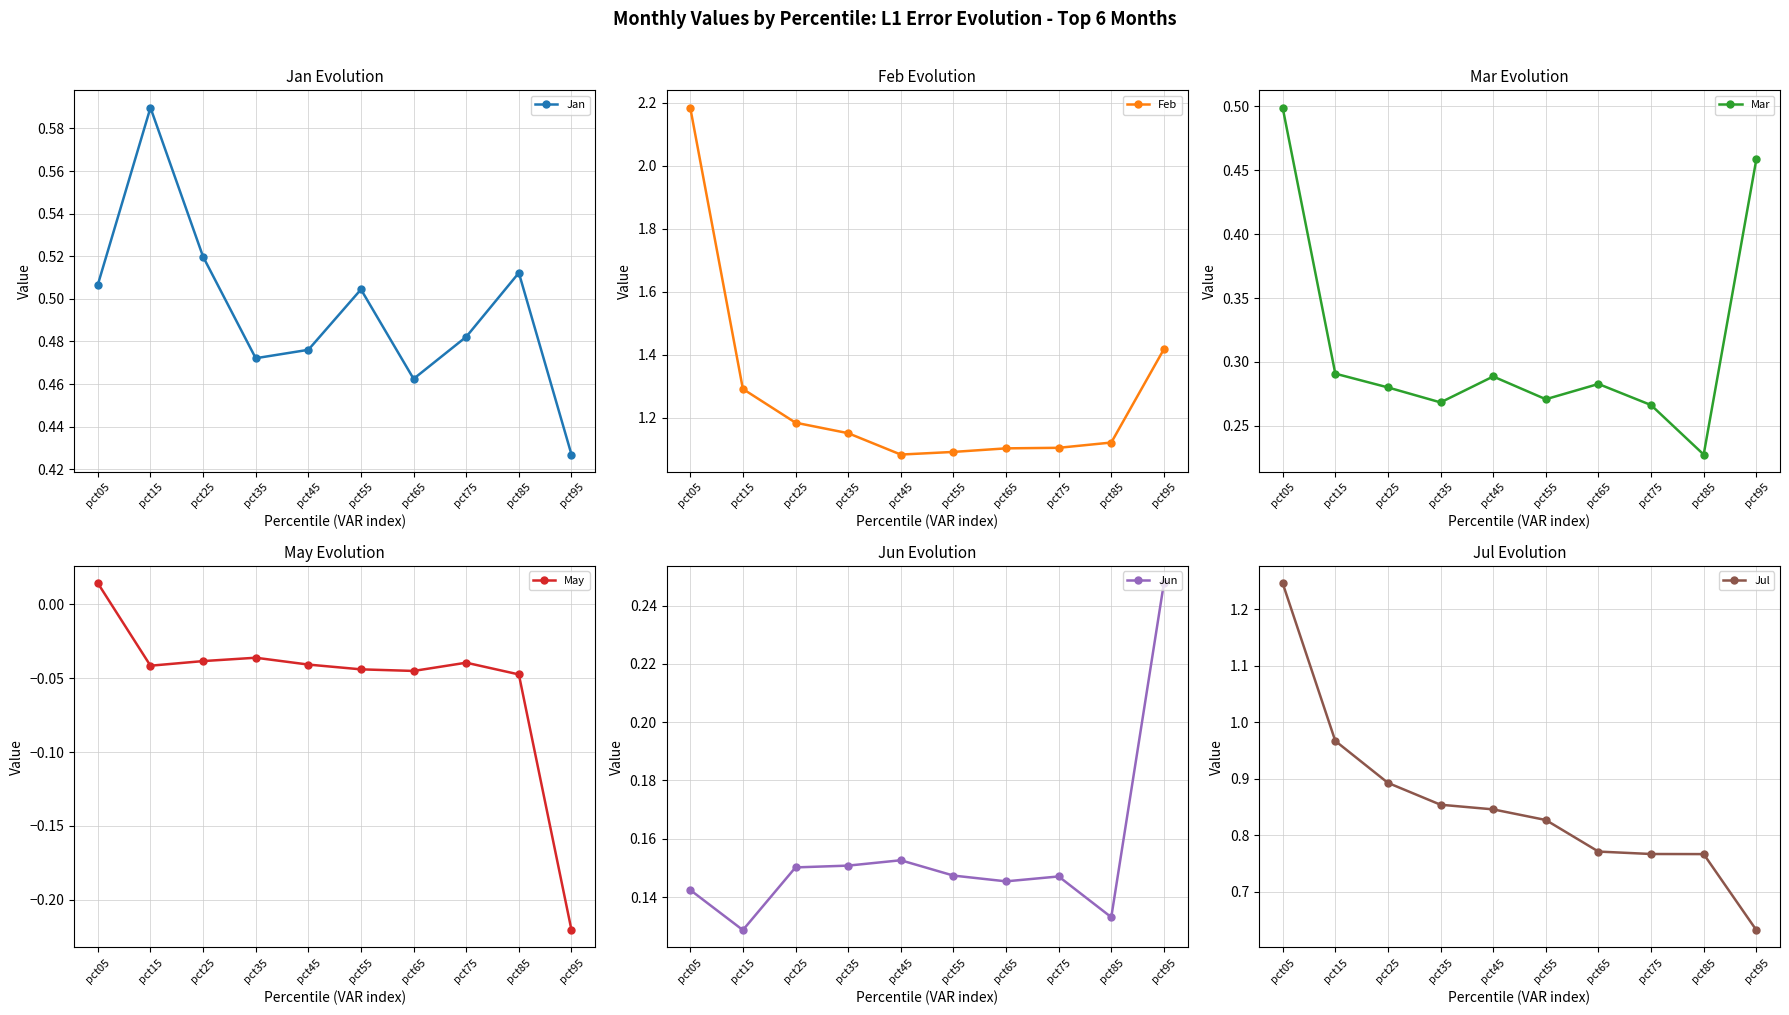

Which series has the largest total across all categories?

Feb